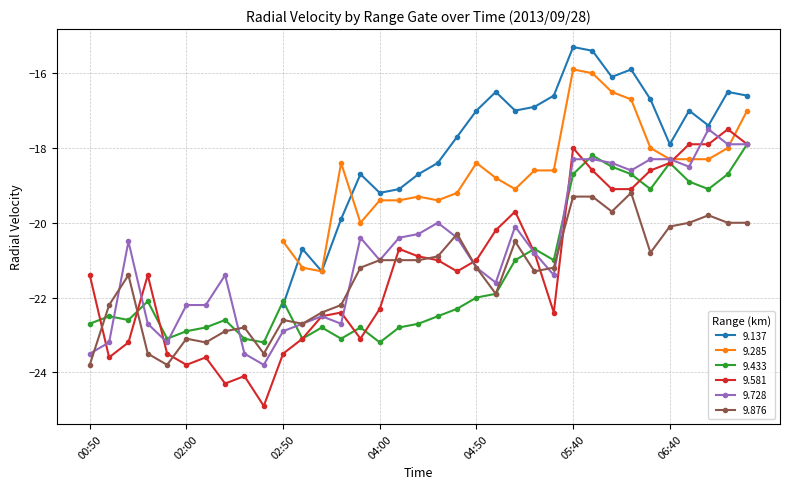

Is it true that 9.728 equals -36.5 at 01:50?

False